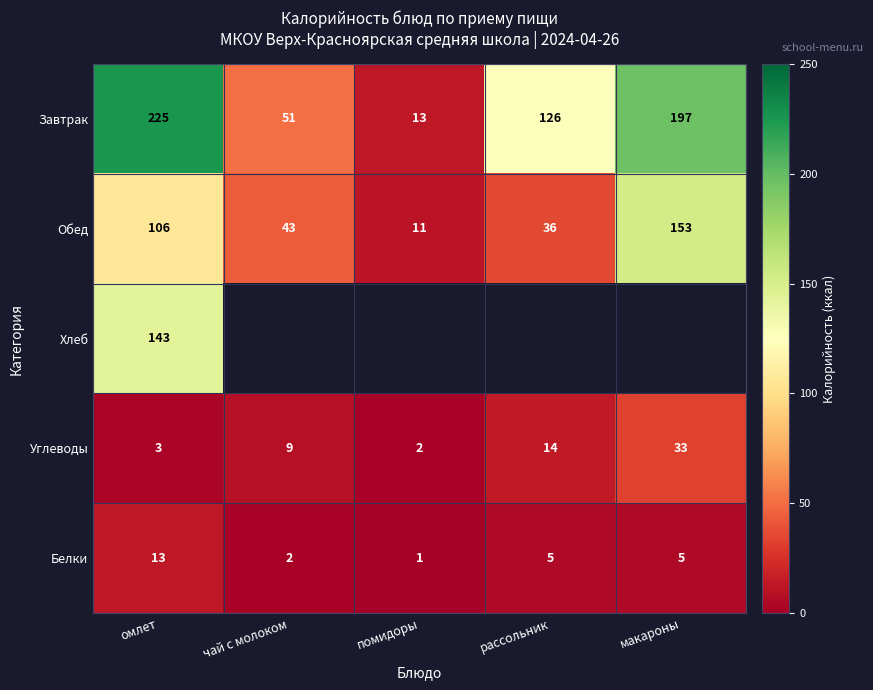

List the labels in order of Обед value, largest first.

макароны, омлет, чай с молоком, рассольник, помидоры